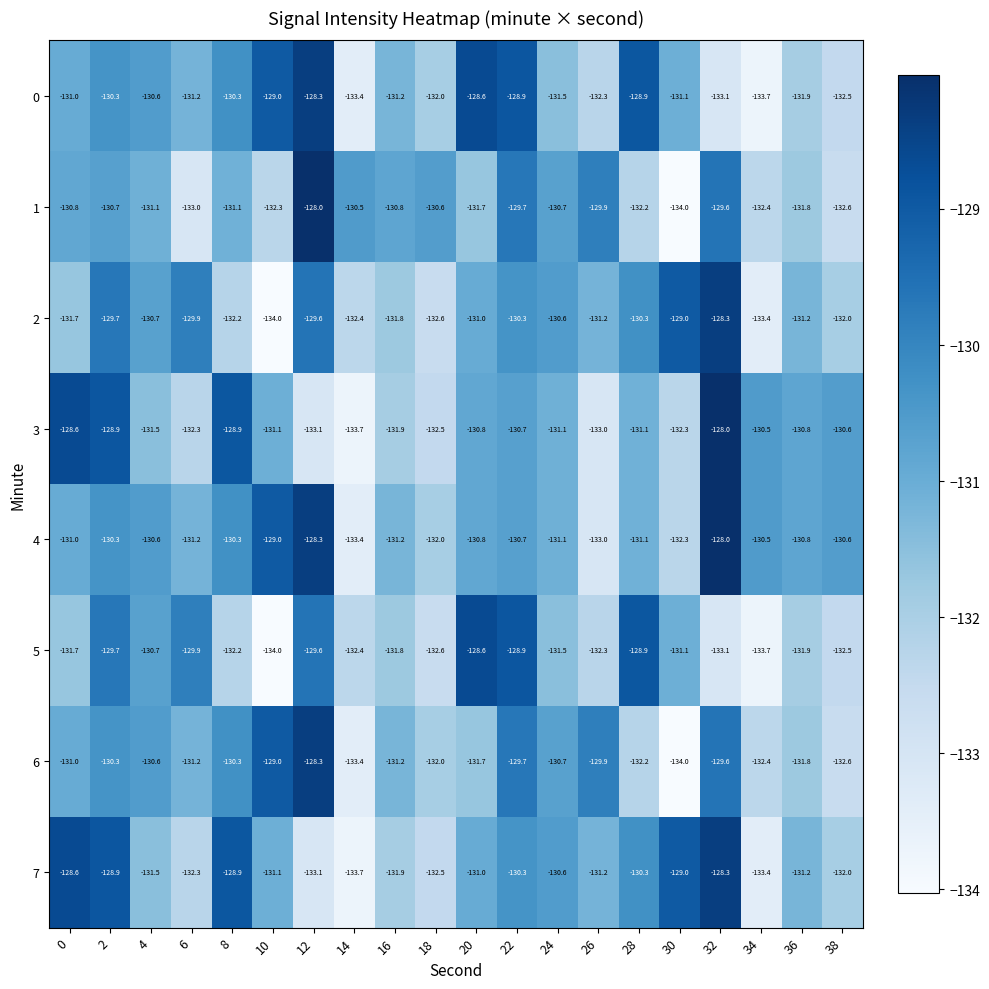

What is the difference between the maximum and minimum values in the 5 series?

5.4